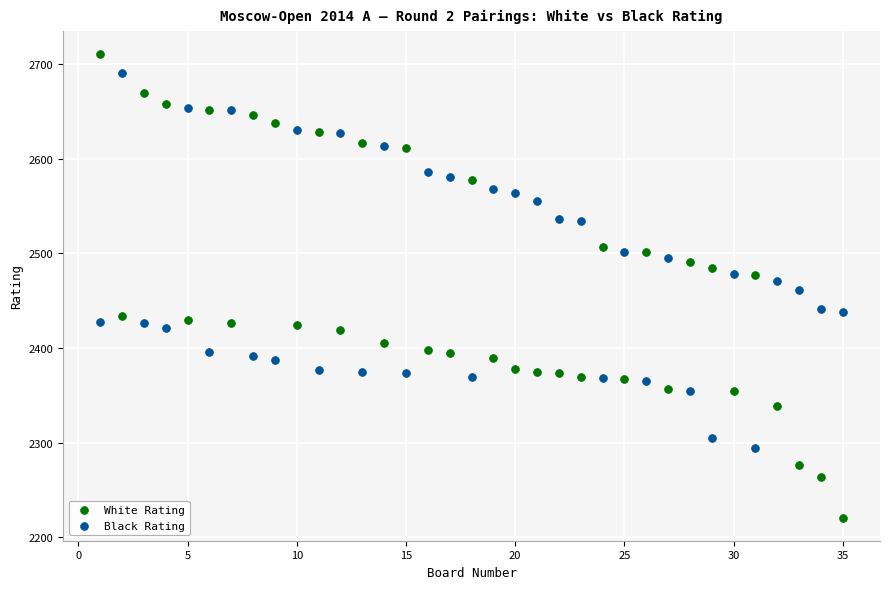

Which series has the largest Y range (max minus min)?

White Rating